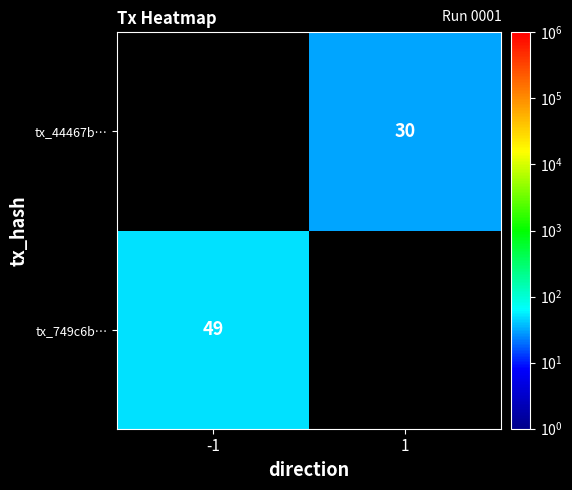

The tx_749c6b… series shows 86 at -1. True or false?

False